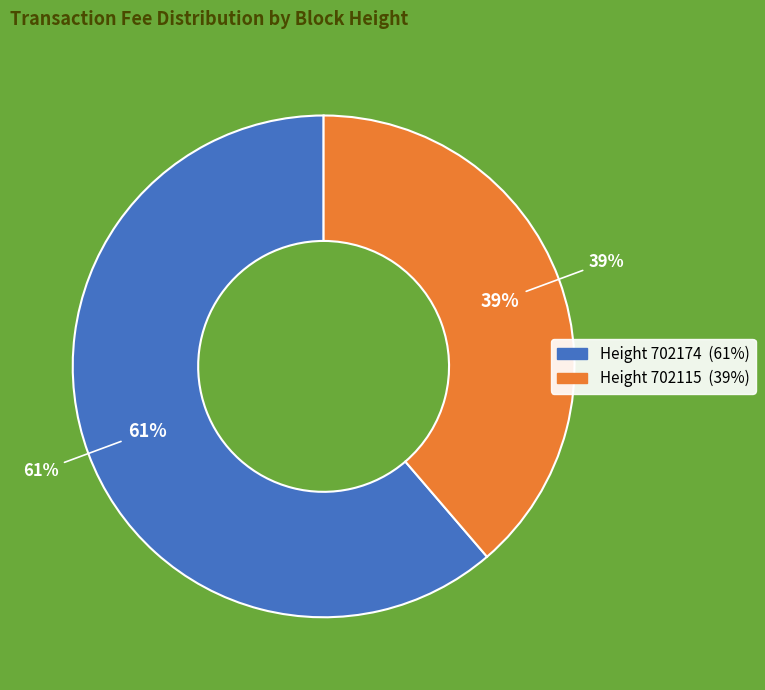

Rank the categories by value from highest to lowest.

702174, 702115